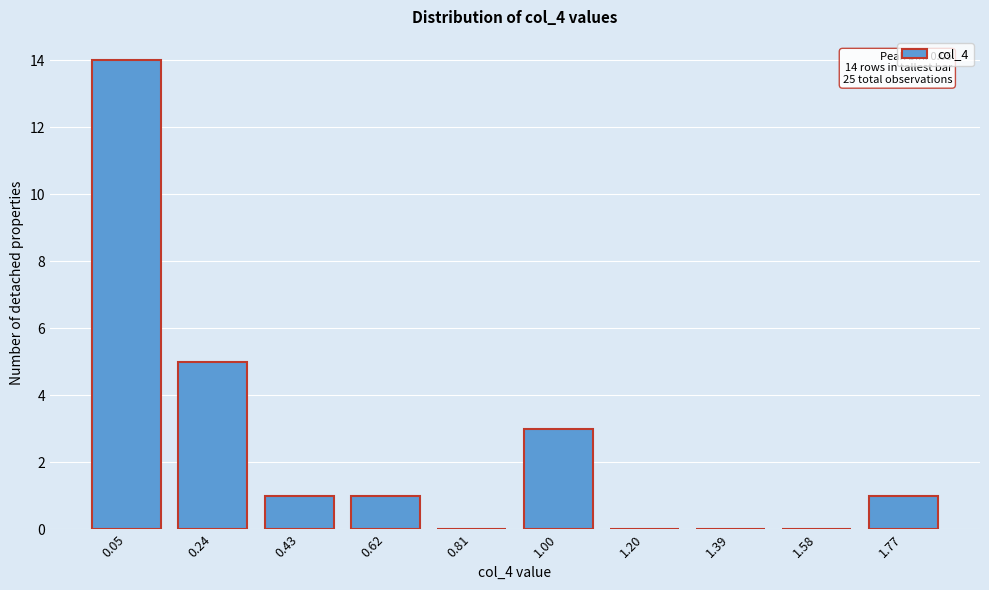

Reading right to left, transcribe all the data shown in this chart.

1.77=1	1.58=0	1.39=0	1.20=0	1.00=3	0.81=0	0.62=1	0.43=1	0.24=5	0.05=14